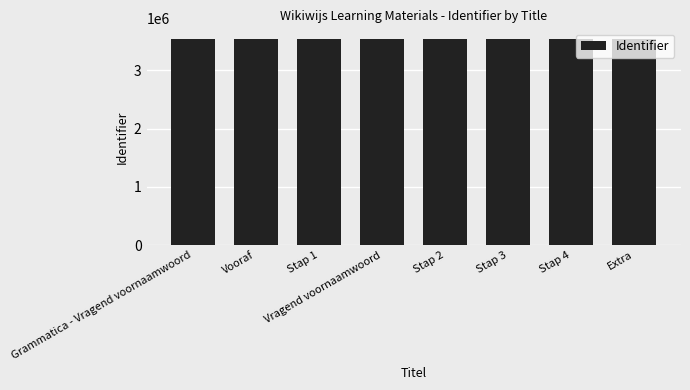

Approximately how many times larger is the value at Stap 4 compared to Grammatica - Vragend voornaamwoord?

1.0